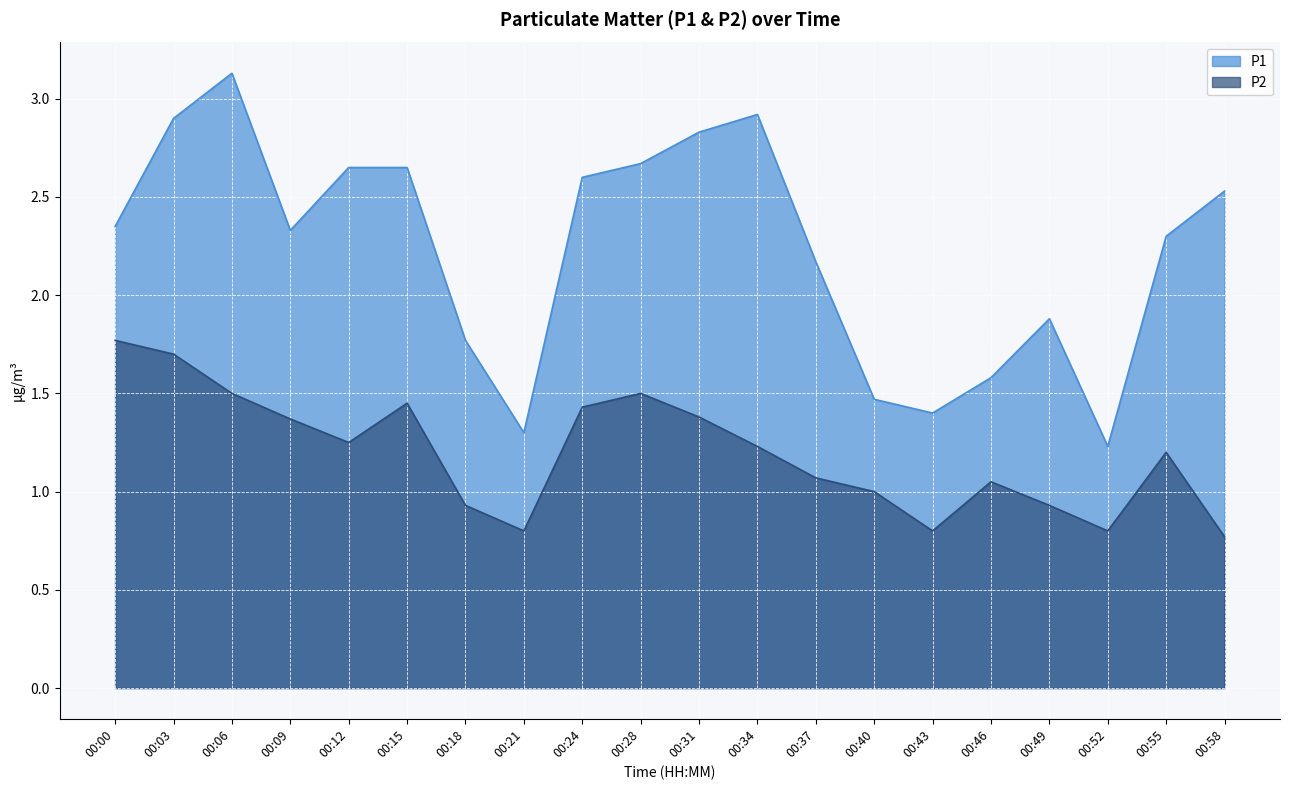

What is the maximum value shown in the chart?

3.1